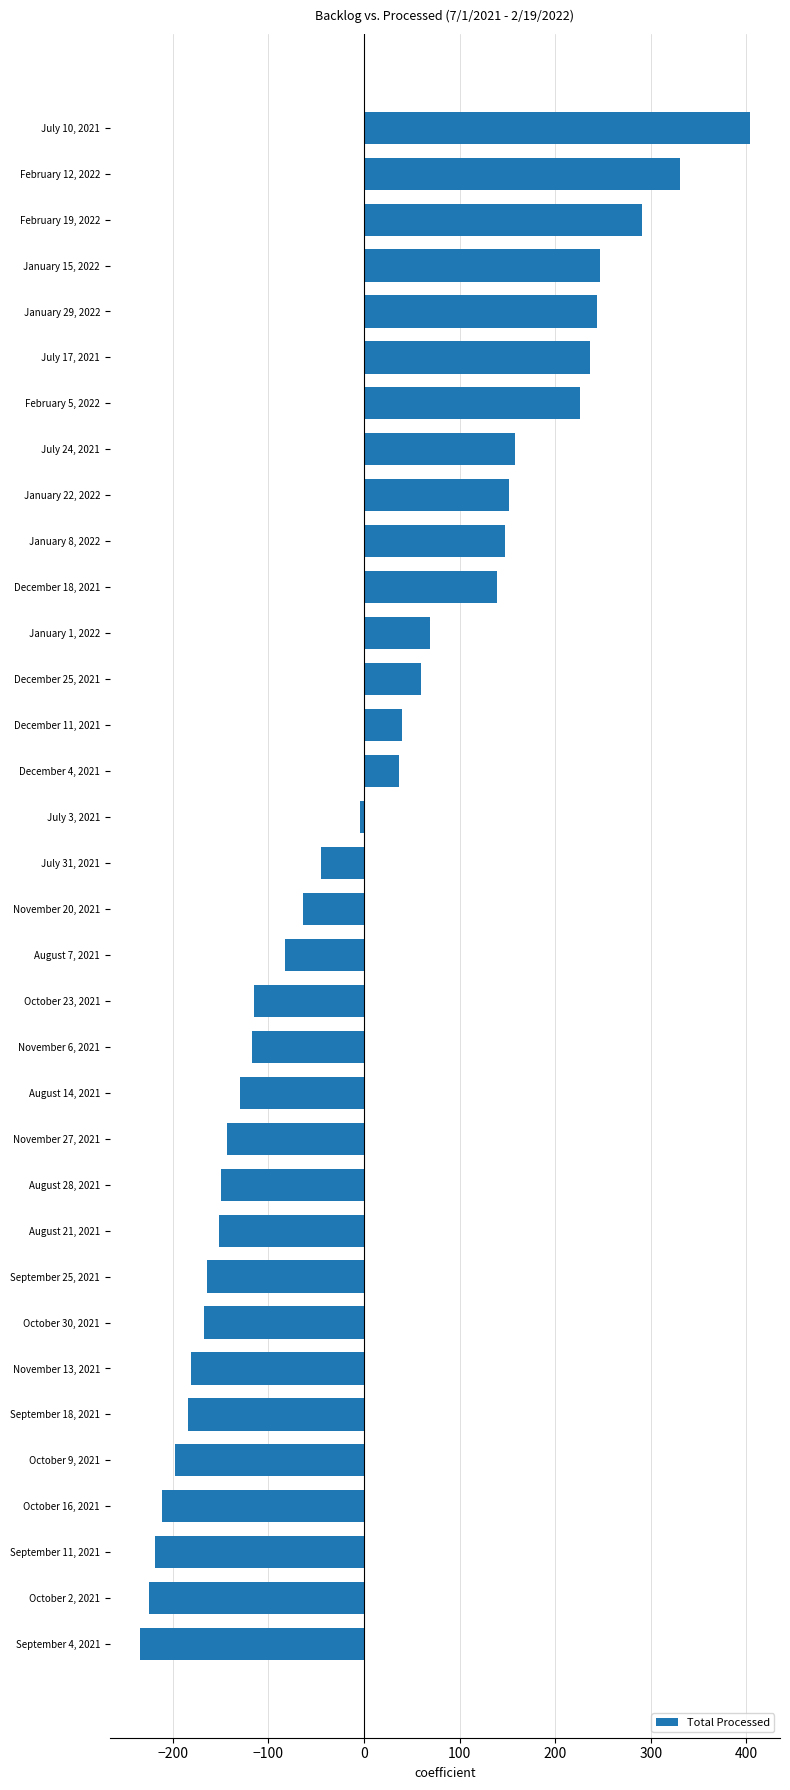

What is the difference between the maximum and minimum values?

637.0